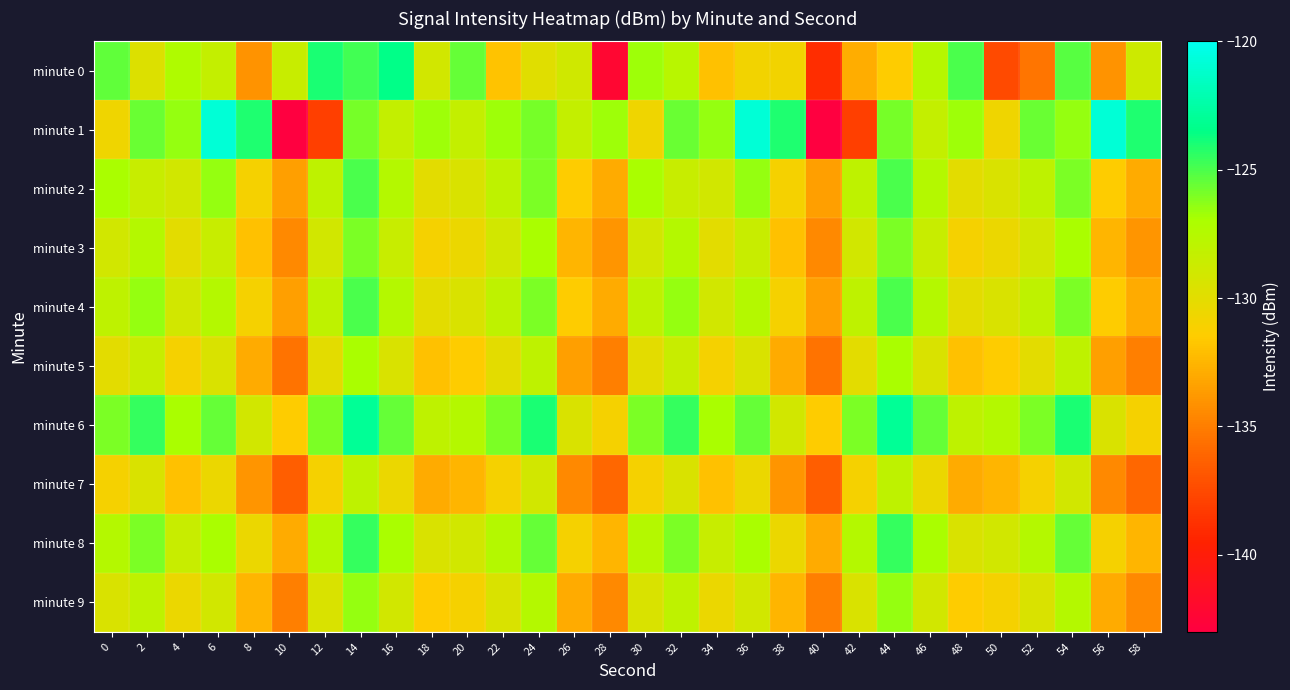

Which label corresponds to the largest value in the chart?

6